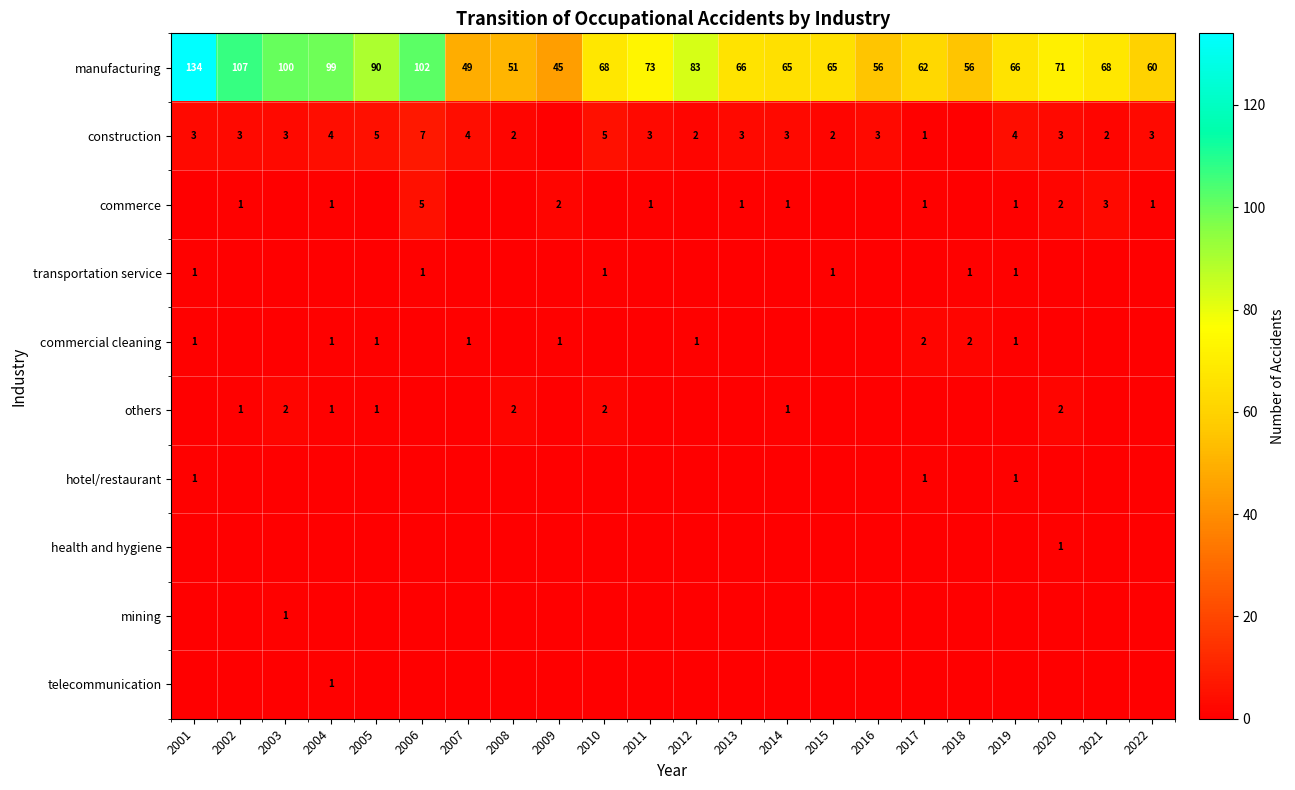

What is the difference between the highest and lowest values at 2003?

100